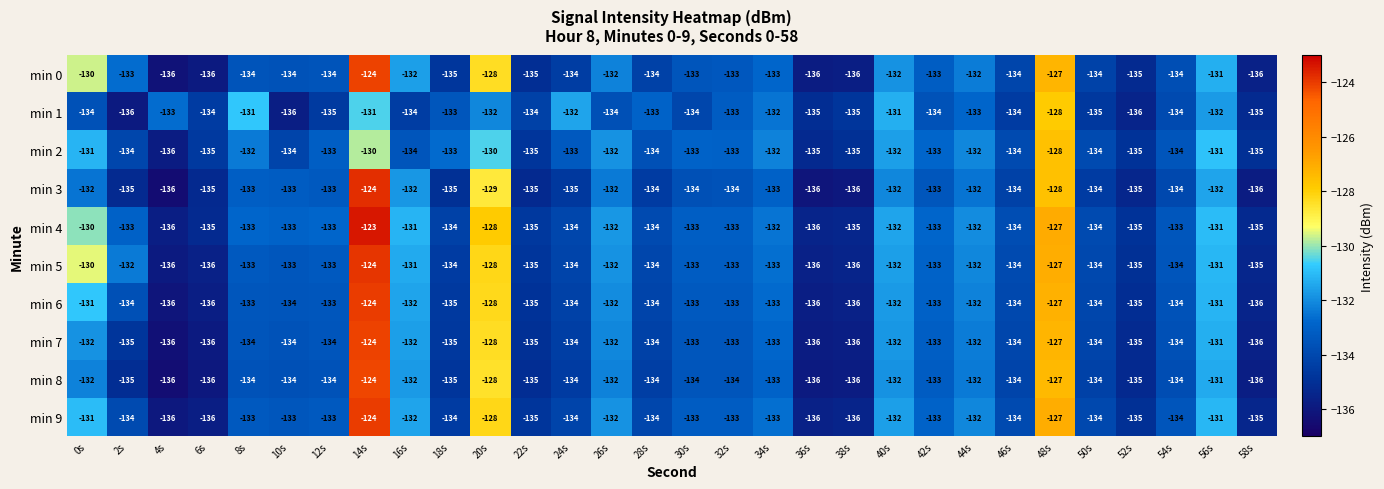

Where is min 4 nearest to the value -129?

0s